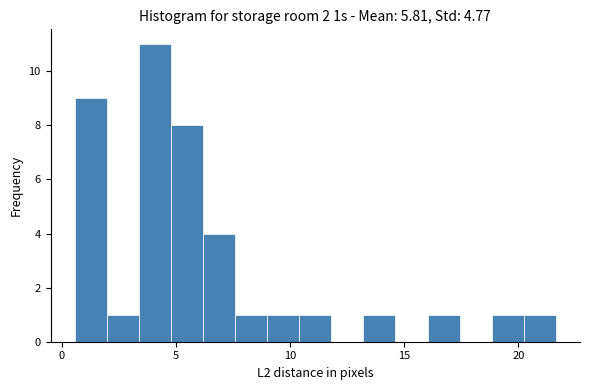

Read against the x-axis, roughly where is the centre of the tallest bar?

4.0